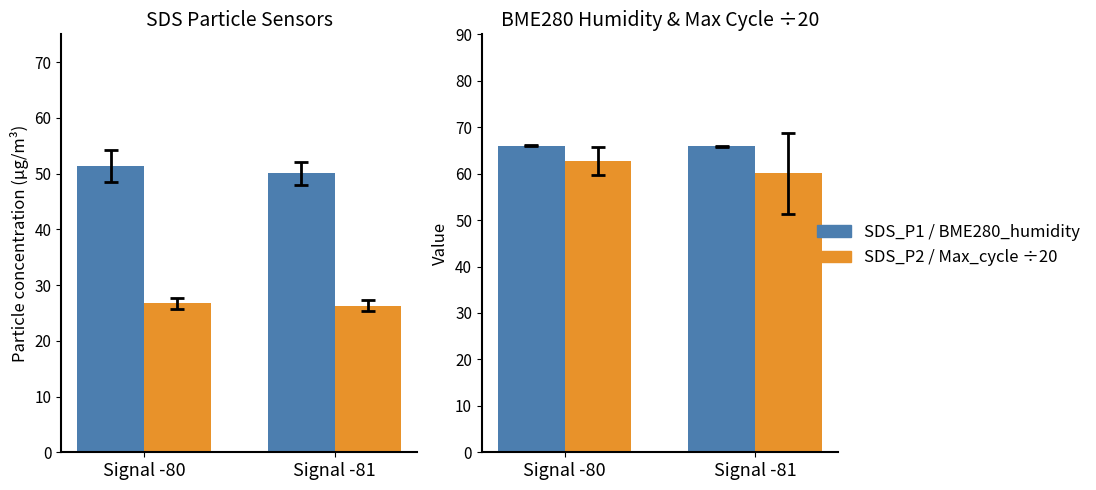

Which series has the widest spread of values?

Max_cycle ÷20